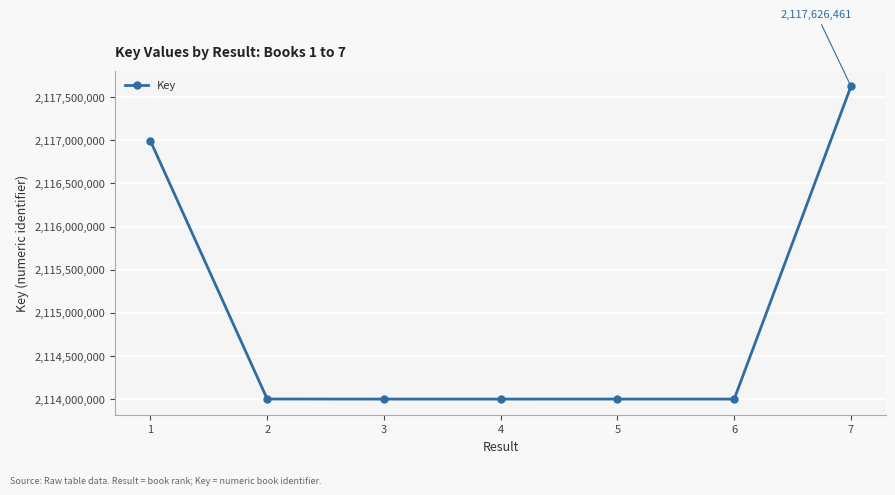

Which has a higher value, 1 or 6?

1